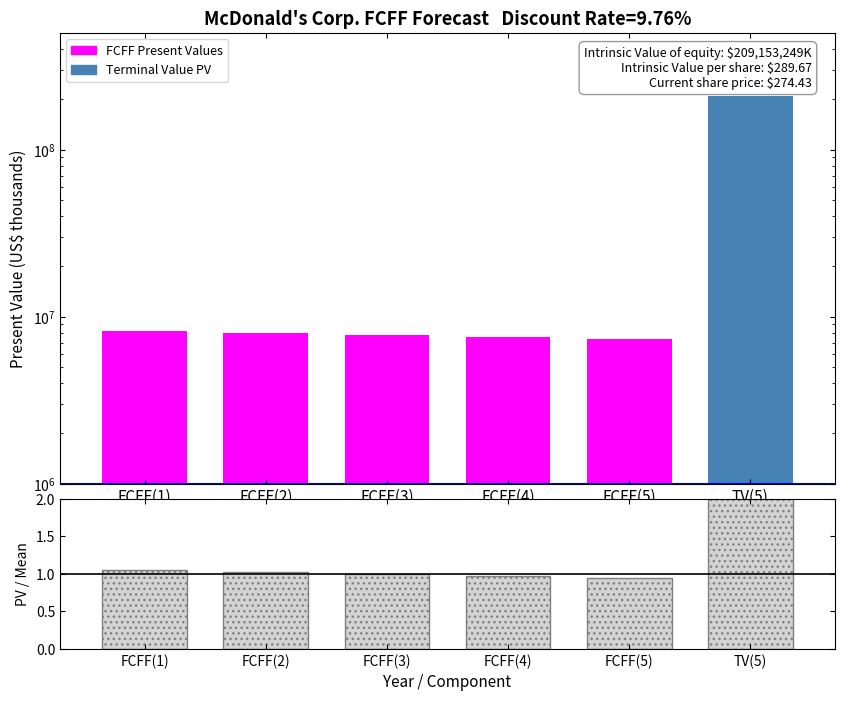

List the labels in order of Present Value value, smallest first.

FCFF(5), FCFF(4), FCFF(3), FCFF(2), FCFF(1), TV(5)